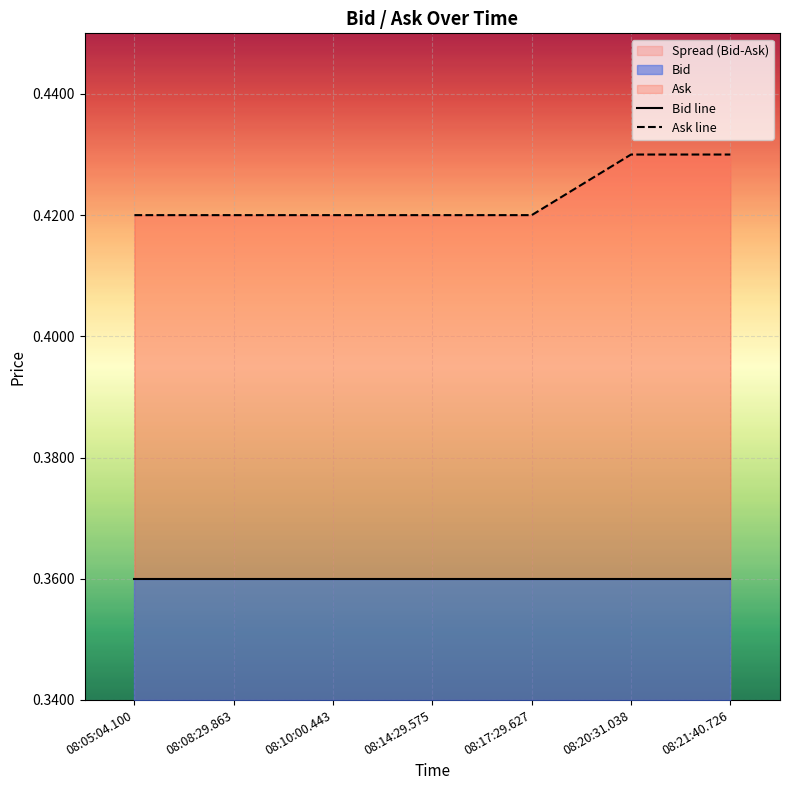

How many lines are shown in the chart?

2